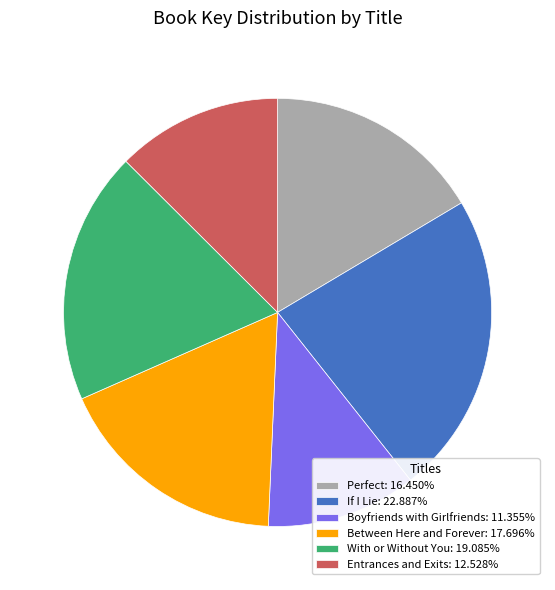

What is the ratio of the value at With or Without You: 19.085% to the value at Entrances and Exits: 12.528%?

1.5